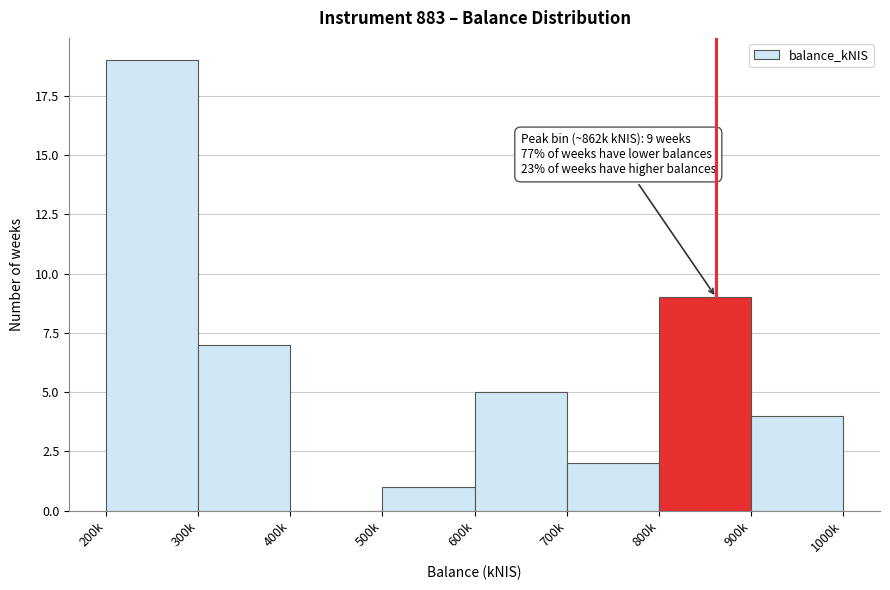

Reading left to right, transcribe all the data shown in this chart.

200k=19	300k=7	400k=0	500k=1	600k=5	700k=2	800k=9	900k=4